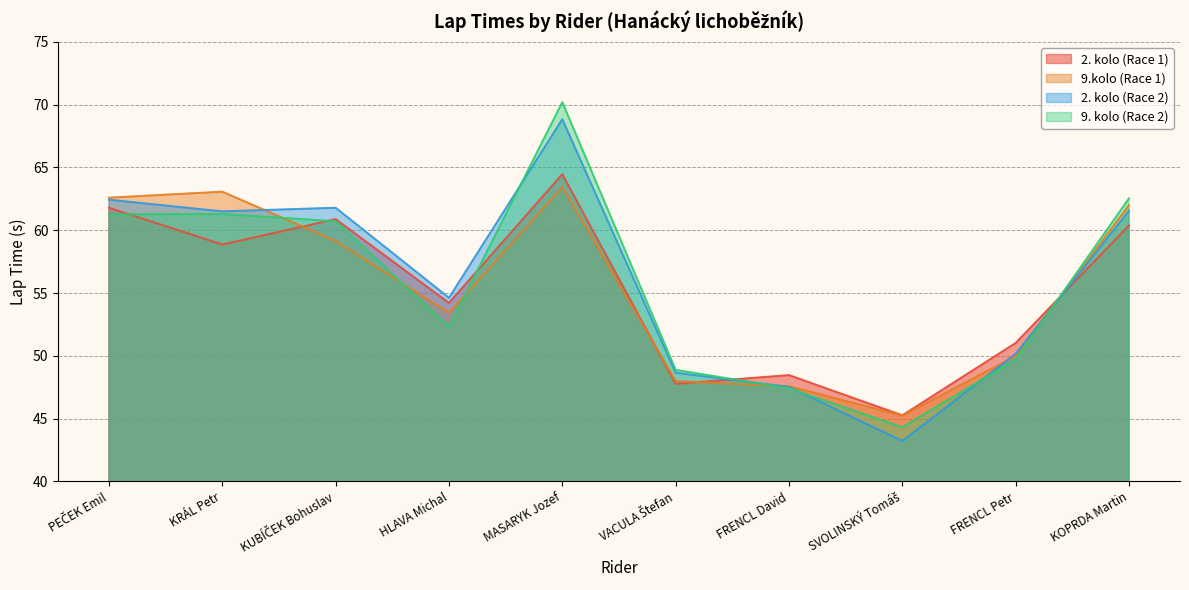

At which category is the sum across all series the highest?

MASARYK Jozef